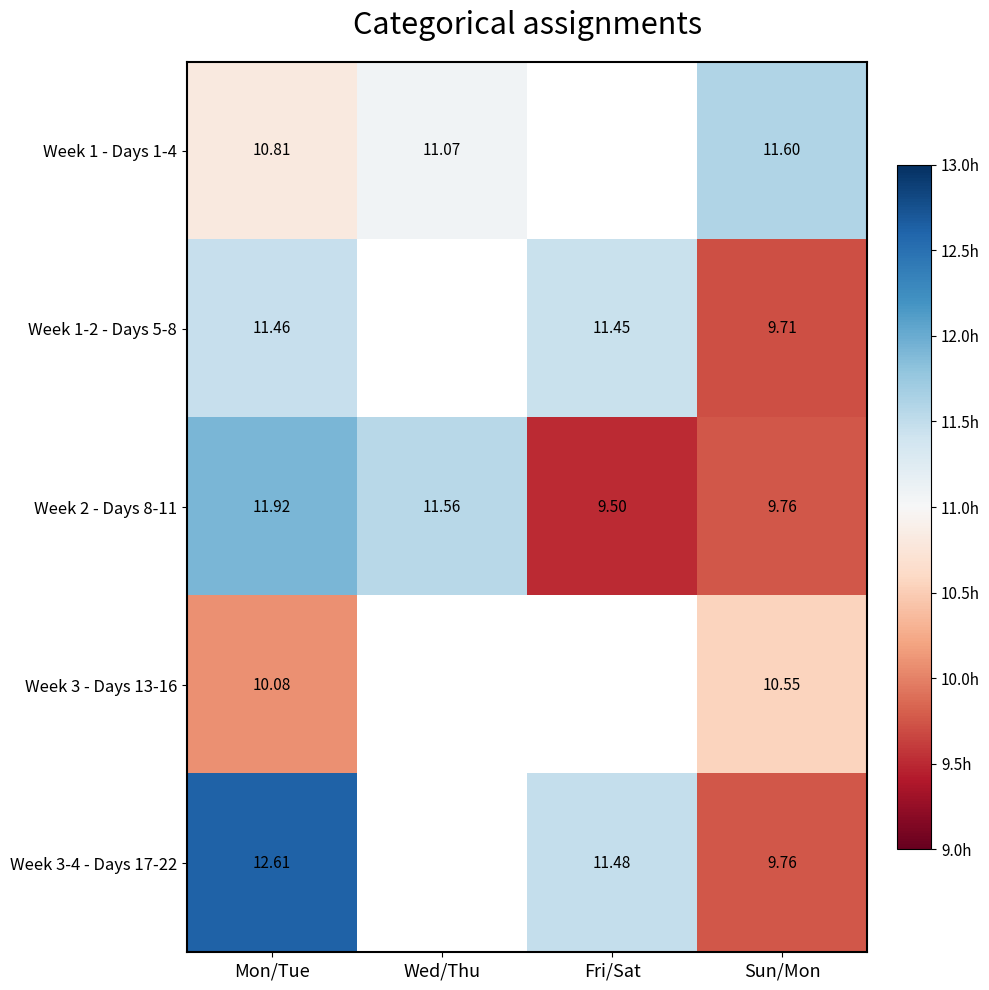

At which label does Week 2 - Days 8-11 first exceed 11?

Mon/Tue